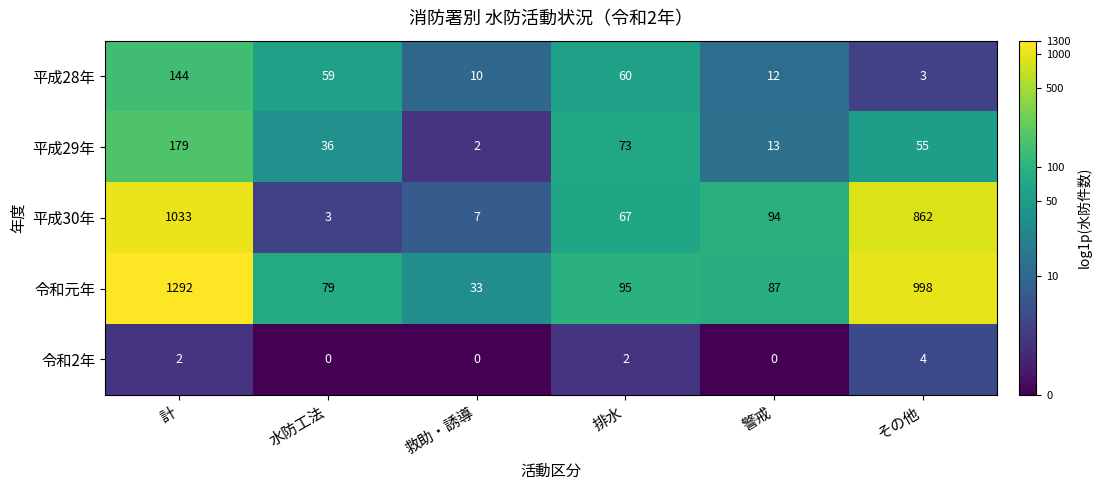

How many data points does each series have?

6